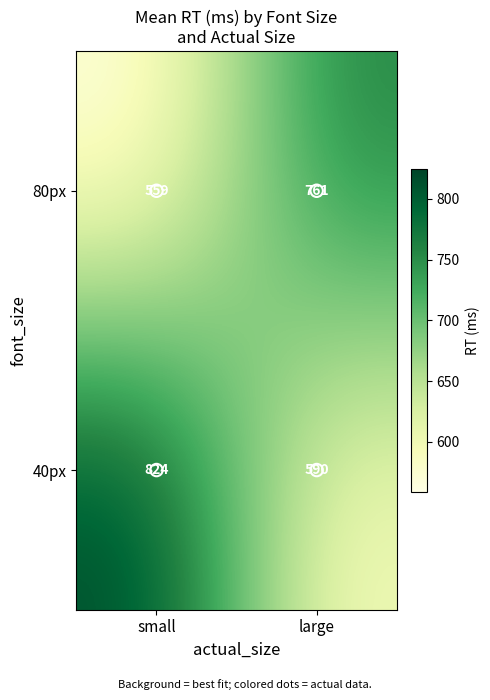

What is the difference between the maximum and minimum values in the 80px series?

202